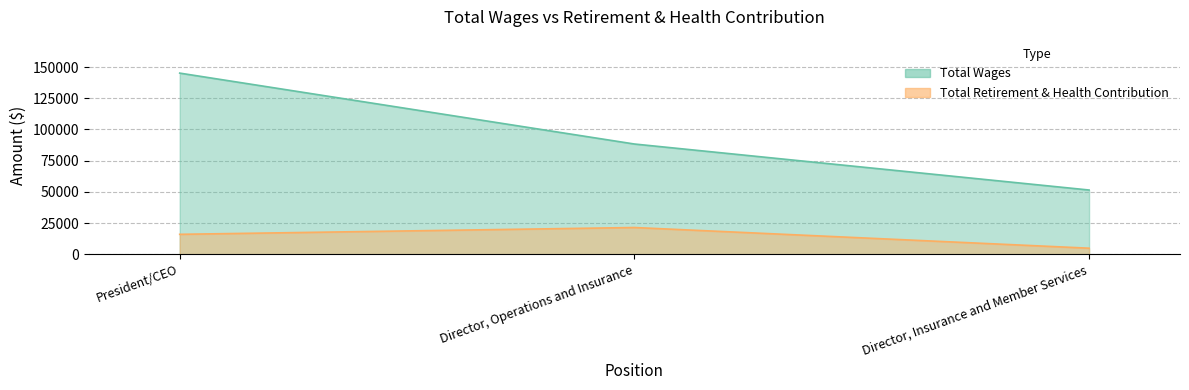

What is the average value of the Total Retirement & Health Contribution series?

14043